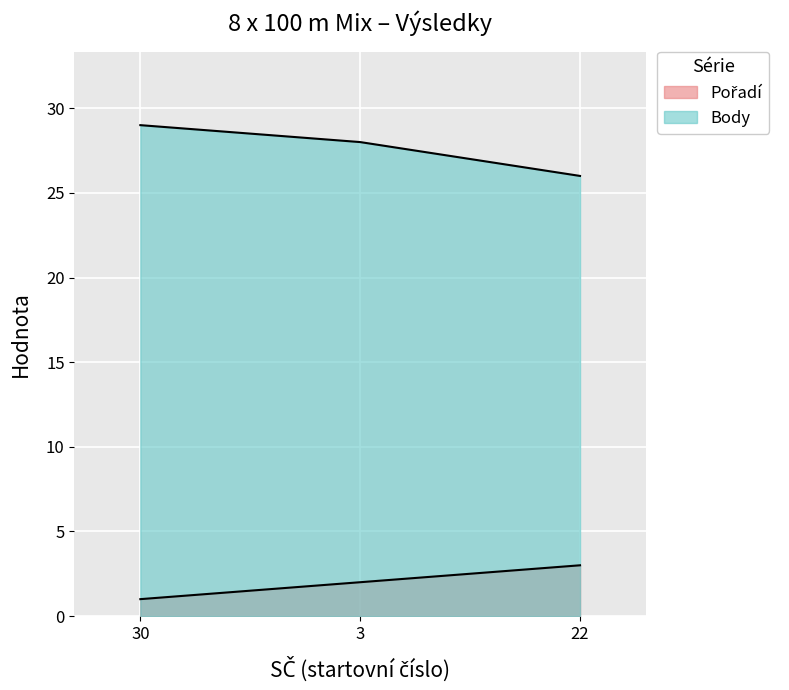

True or false: Pořadí has a value of 3 at 3.

False